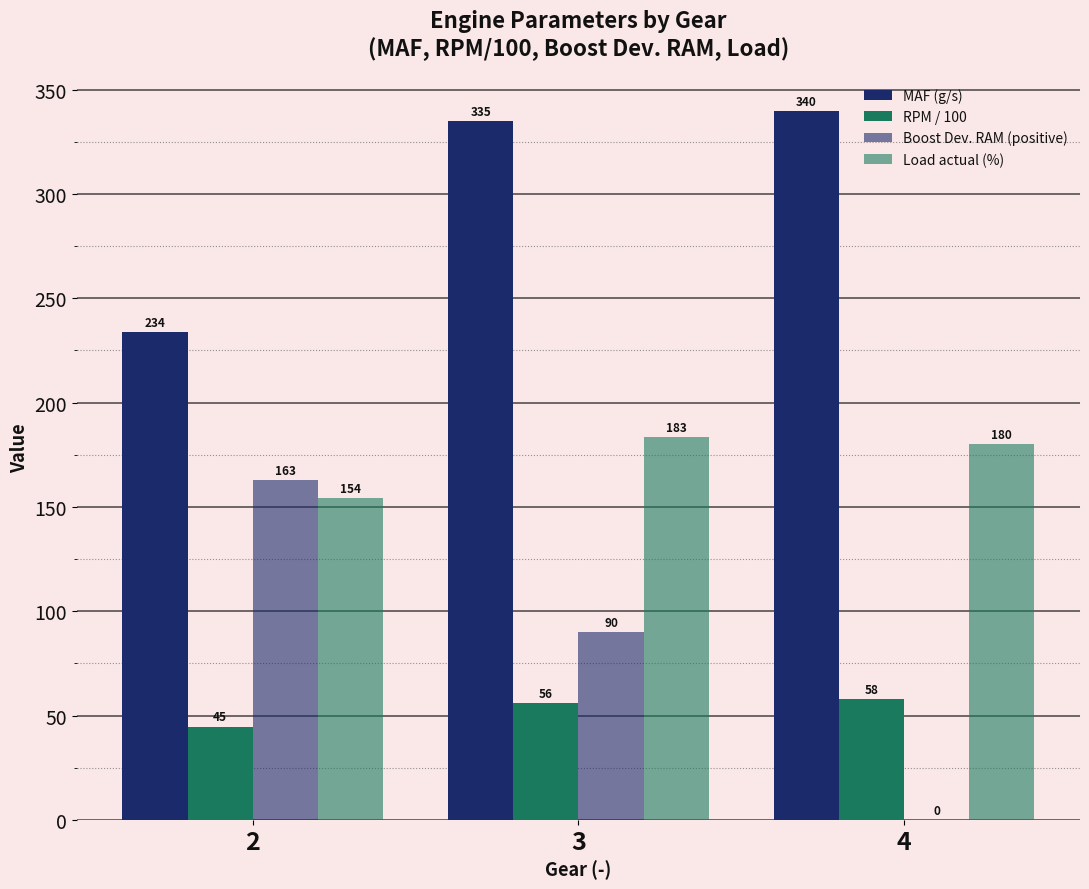

What is the difference between the maximum and minimum values in the RPM / 100 series?

13.4